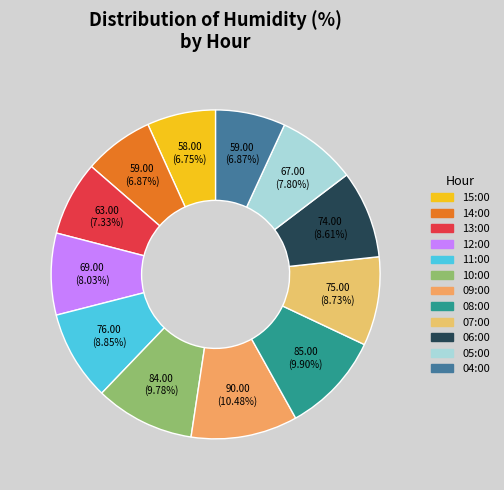

Does 06:00 represent more than half of the total?

No